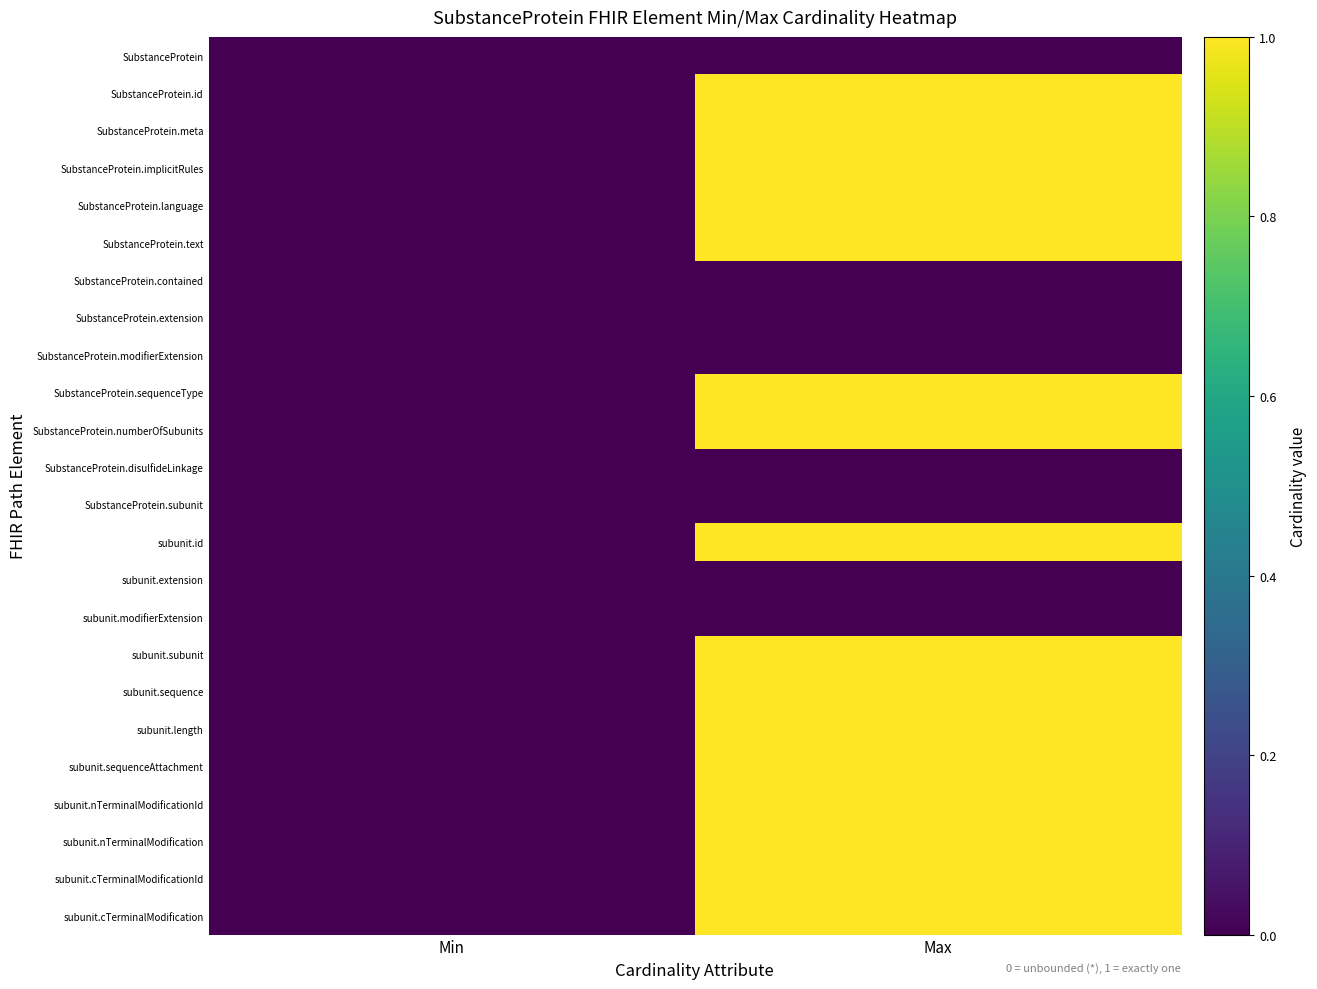

At which category is the sum across all series the highest?

Max